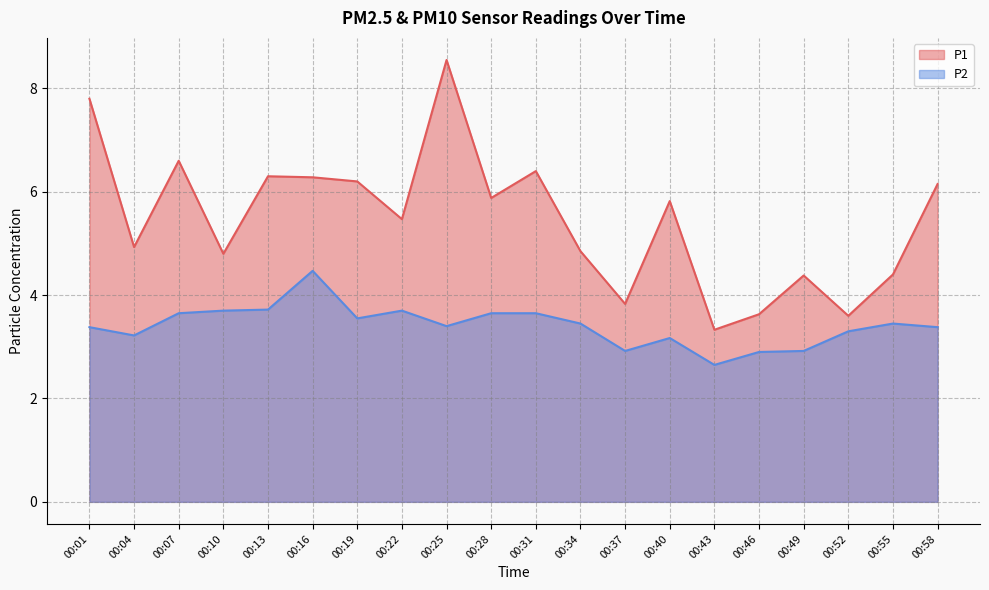

Reading left to right, list all the values displayed in this chart.

P1: 7.8	4.9	6.6	4.8	6.3	6.3	6.2	5.5	8.6	5.9	6.4	4.8	3.8	5.8	3.3	3.6	4.4	3.6	4.4	6.2
P2: 3.4	3.2	3.6	3.7	3.7	4.5	3.5	3.7	3.4	3.6	3.6	3.5	2.9	3.2	2.6	2.9	2.9	3.3	3.5	3.4